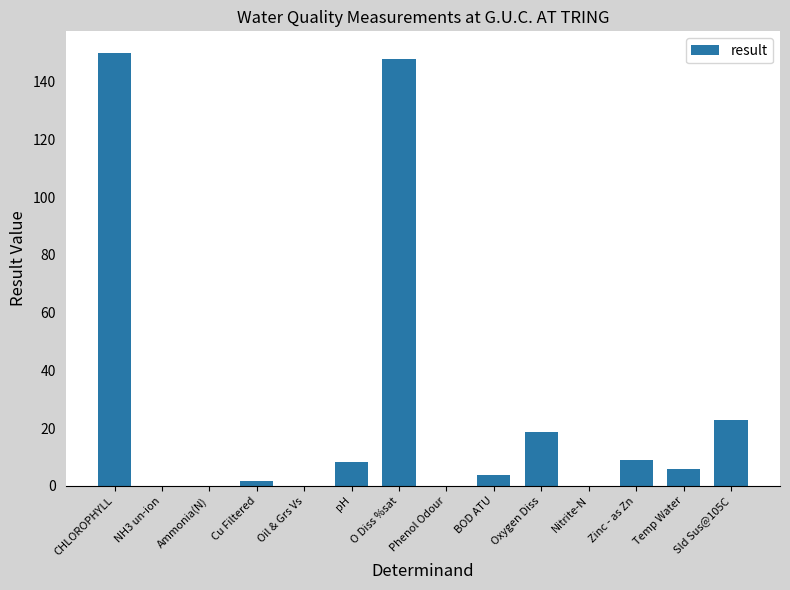

The value at Temp Water is 5.8. True or false?

True